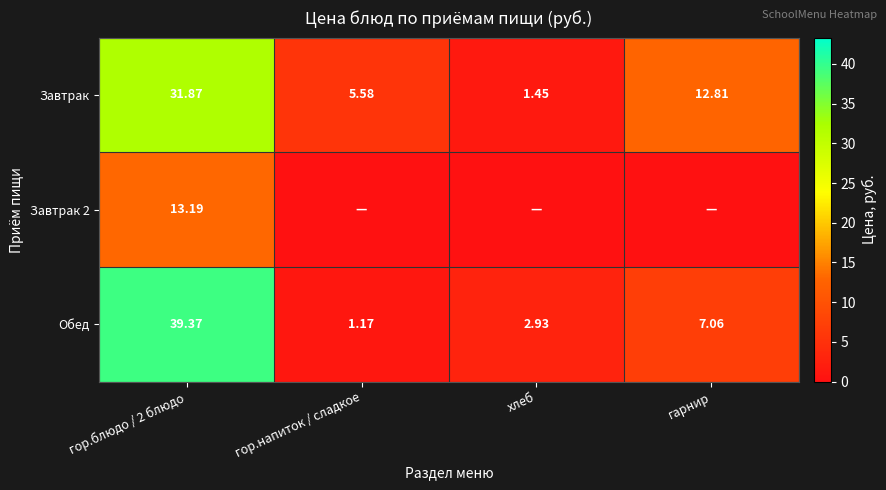

At which label does Завтрак reach its minimum?

хлеб